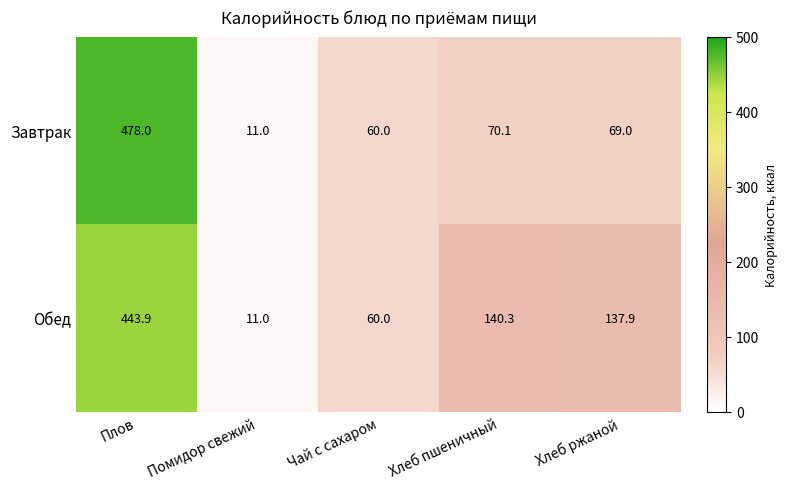

What is the total value across all series at Чай с сахаром?

120.0